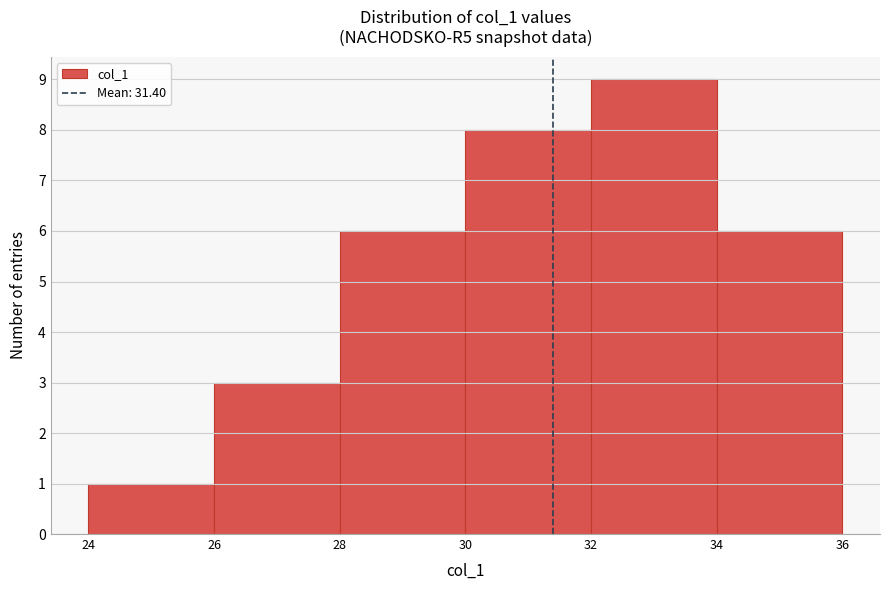

How tall is the bar that spans 34 to 36 on the x-axis? The values are not printed on the chart, so give them approximately, as read against the axis.

6